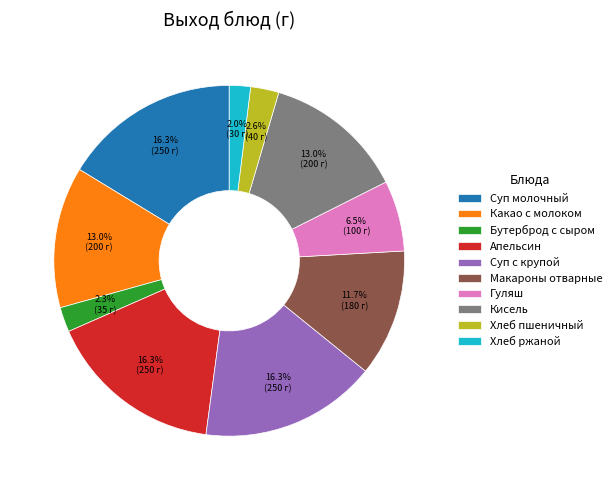

To the nearest percent, what is the average slice percentage?

10%